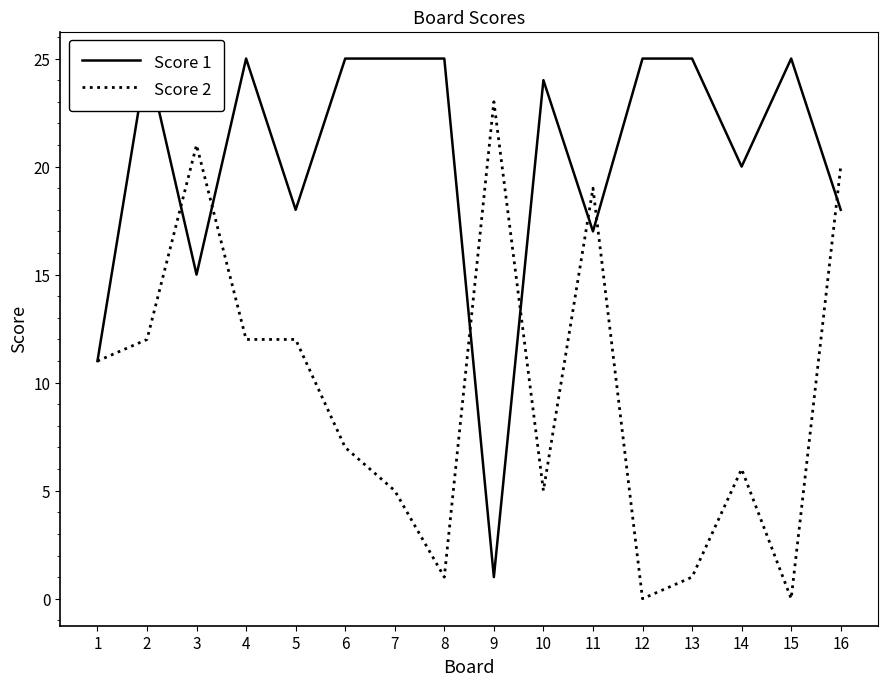

What is the value of the Score 1 point at the 5th from the left?

18